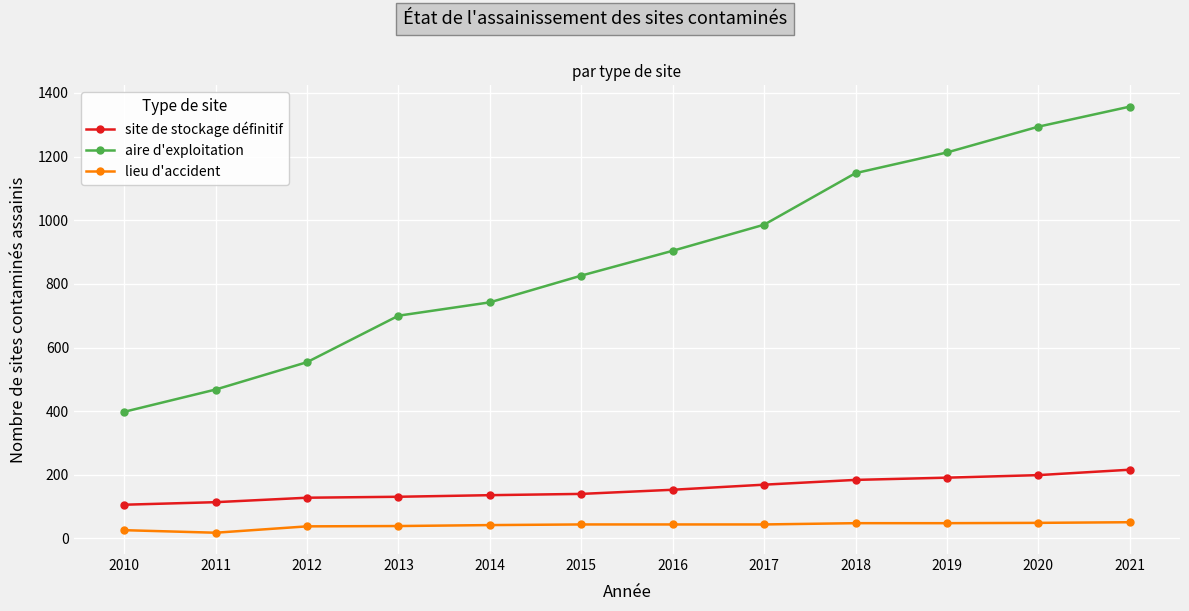

True or false: site de stockage définitif and aire d'exploitation intersect in this chart.

False